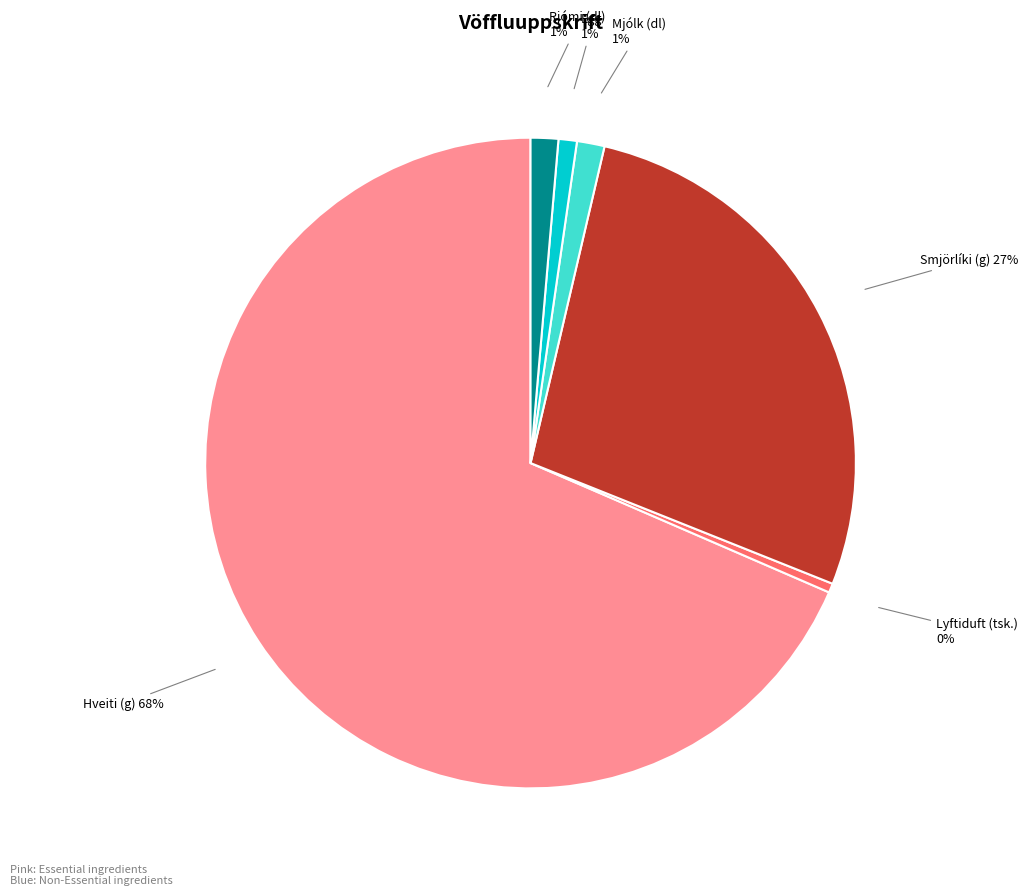

Is the sum of Lyftiduft (tsk.) and Smjörlíki (g) greater than half?

No